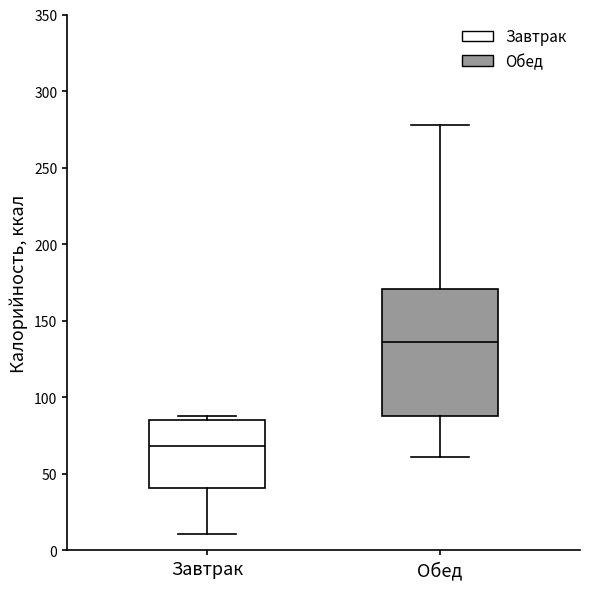

Reading left to right, transcribe this box plot: for each box, give where its median line is, the range the box spans, and where its two whiskers end, as read against the y-axis. The values are not printed on the chart, so give them approximately, as read against the axis.

Завтрак: median 70, box 40 to 85, whiskers 10 to 90
Обед: median 135, box 90 to 170, whiskers 60 to 280